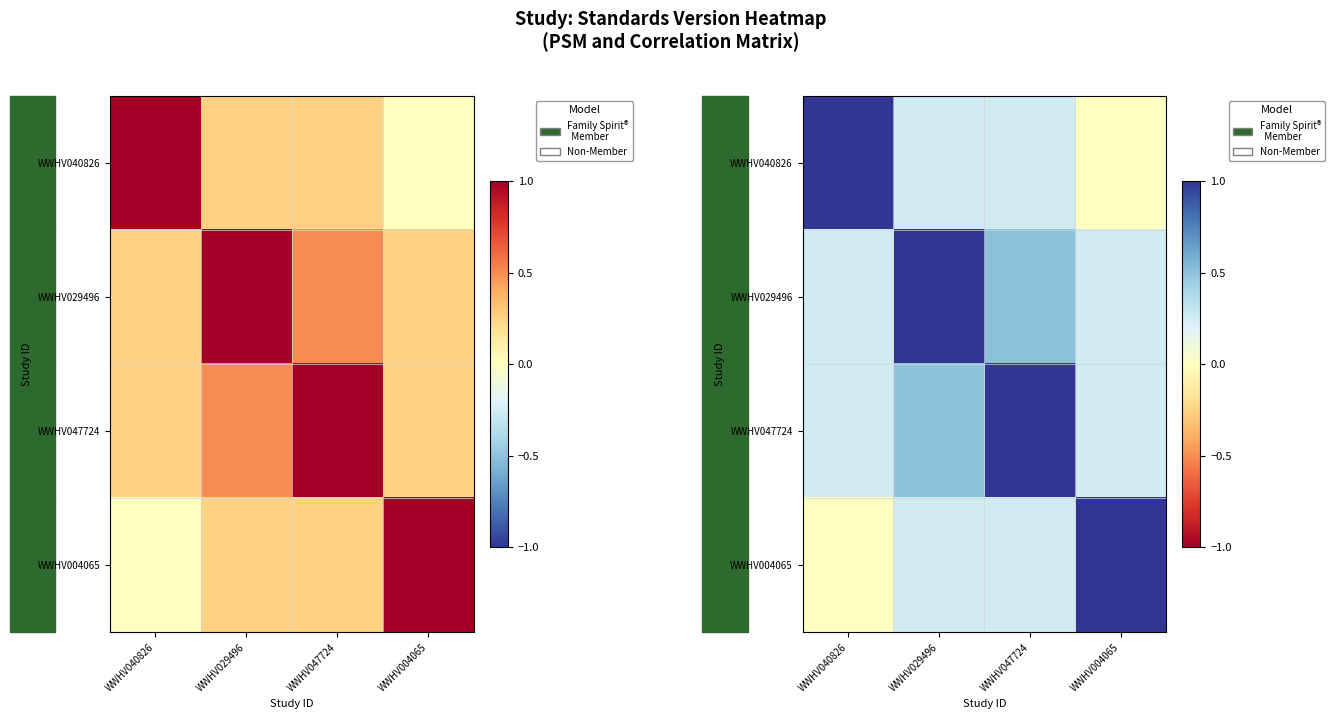

What is the total value across all series at WWHV047724?

2.0